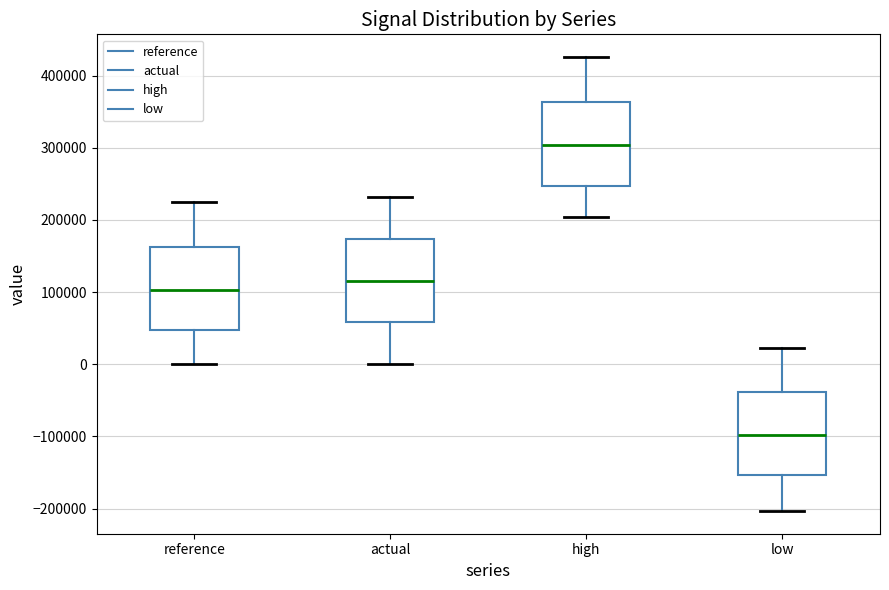

Which box has the highest median line?

high